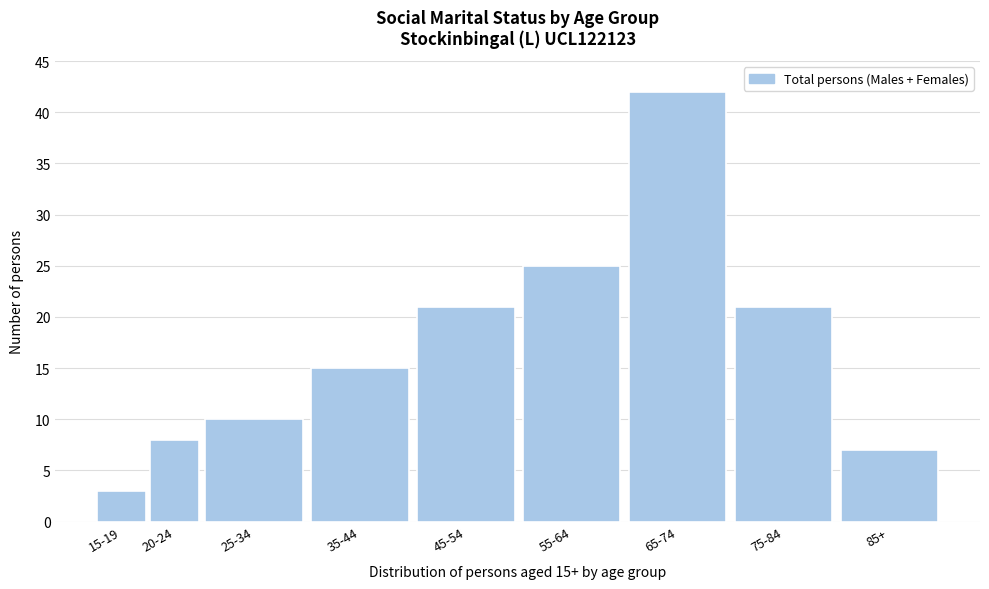

Reading left to right, extract all data points from this chart.

15-19=3	20-24=8	25-34=10	35-44=15	45-54=21	55-64=25	65-74=42	75-84=21	85+=7